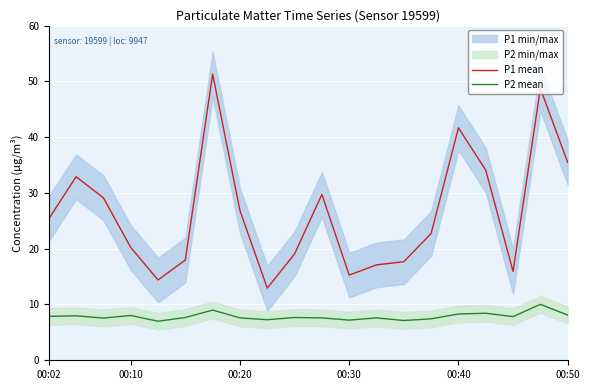

What is the highest value of the P1 mean series?

51.3